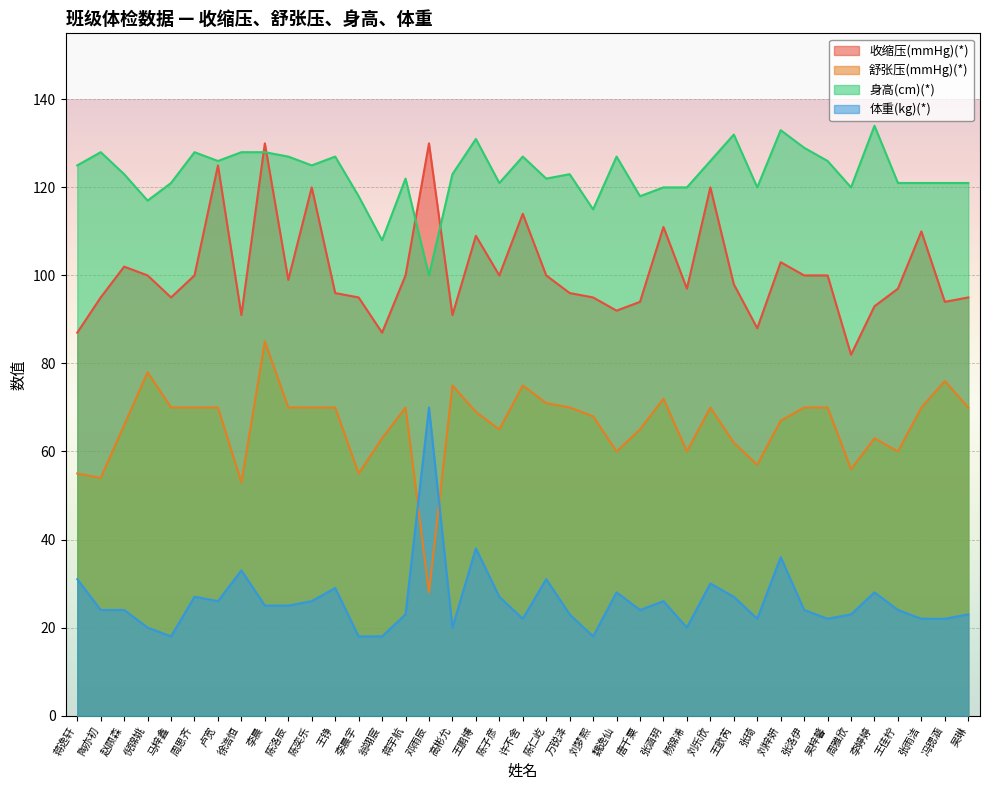

What are all the series names shown in the legend?

收缩压(mmHg)(*), 舒张压(mmHg)(*), 身高(cm)(*), 体重(kg)(*)